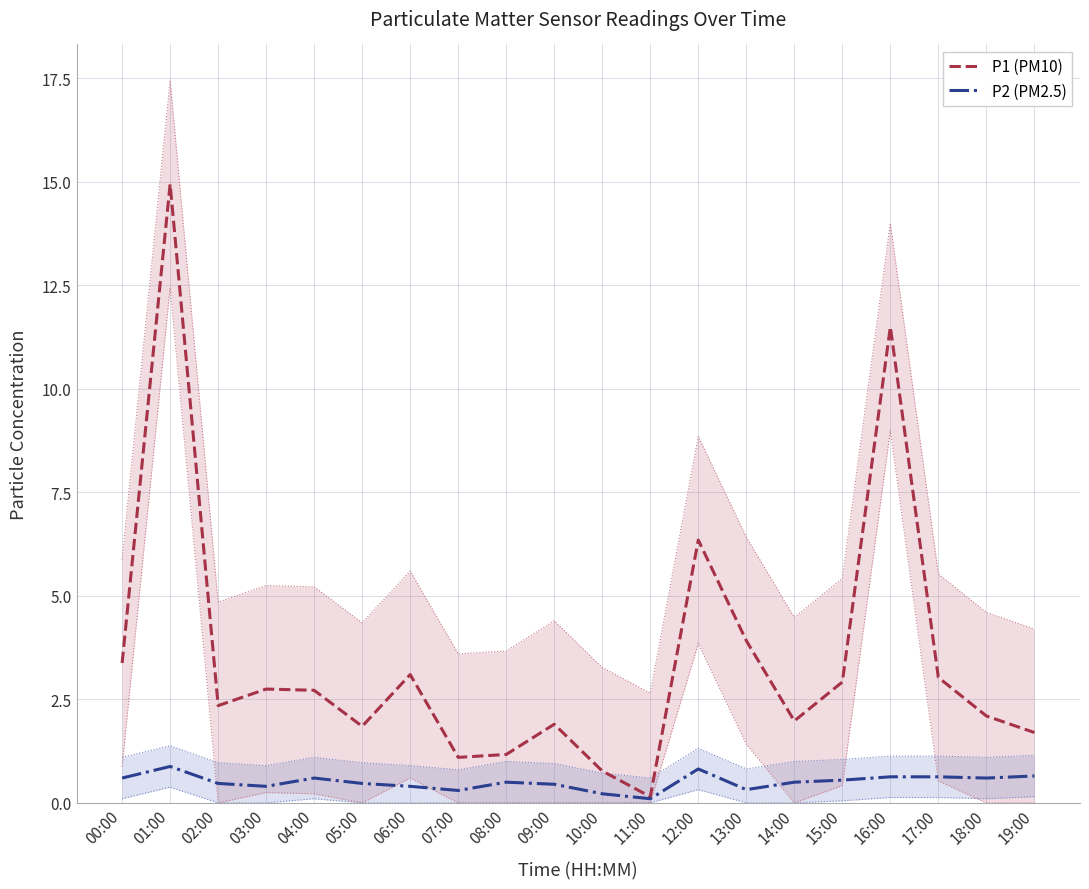

What position from the right is 03:00?

17